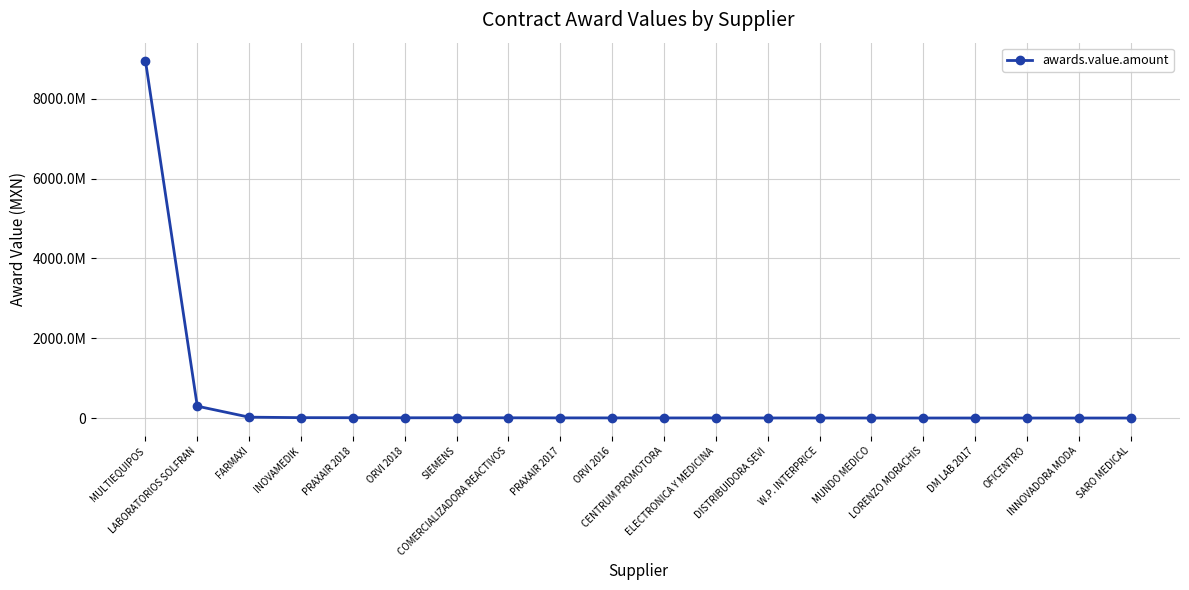

Reading left to right, list all the values displayed in this chart.

MULTIEQUIPOS=8953831130.0	LABORATORIOS SOLFRAN=300049820.0	FARMAXI=24768400.0	INOVAMEDIK=12608756.0	PRAXAIR 2018=11090104.4	ORVI 2018=9539847.6	SIEMENS=9465000.0	COMERCIALIZADORA REACTIVOS=9016208.0	PRAXAIR 2017=6696014.0	ORVI 2016=6271826.8	CENTRUM PROMOTORA=5383064.0	ELECTRONICA Y MEDICINA=5086204.0	DISTRIBUIDORA SEVI=4679120.2	W.P. INTERPRICE=4354036.0	MUNDO MEDICO=3591381.0	LORENZO MORACHIS=3558350.6	DM LAB 2017=3306240.0	OFICENTRO=3160829.0	INNOVADORA MODA=3127763.0	SARO MEDICAL=2950298.7